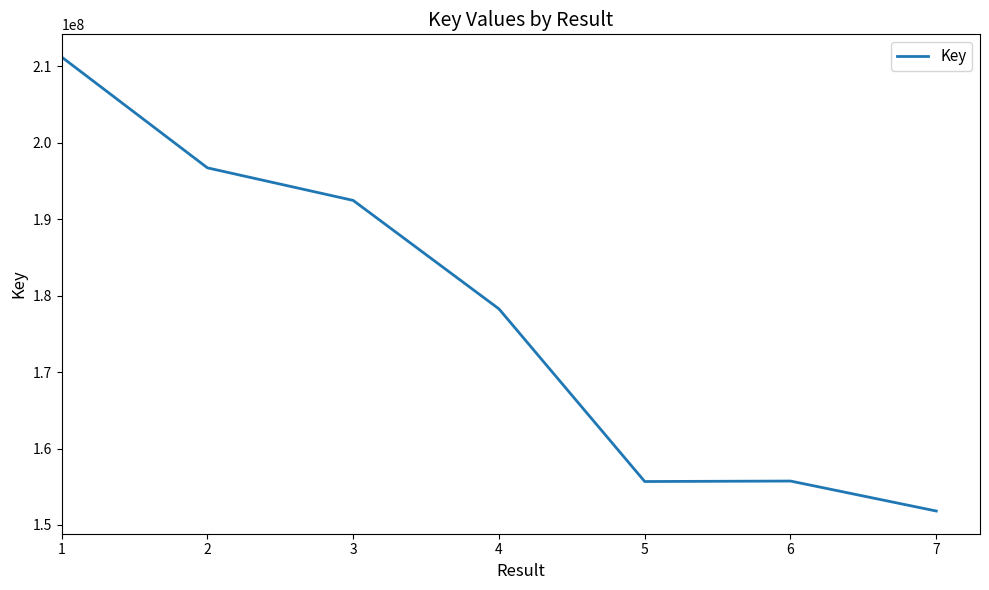

How many lines are shown in the chart?

1